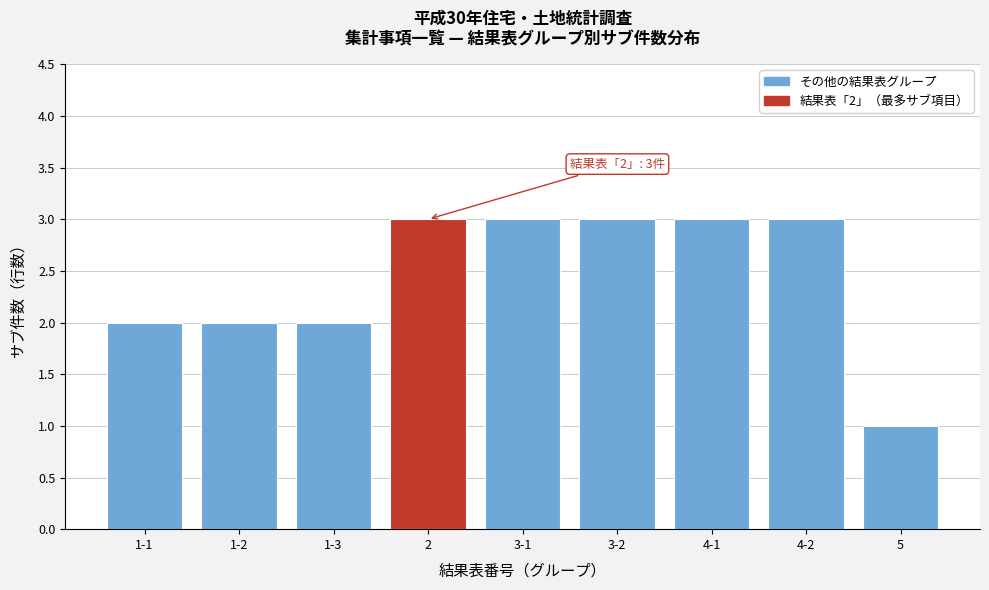

Reading right to left, list all the values displayed in this chart.

5=1	4-2=3	4-1=3	3-2=3	3-1=3	2=3	1-3=2	1-2=2	1-1=2